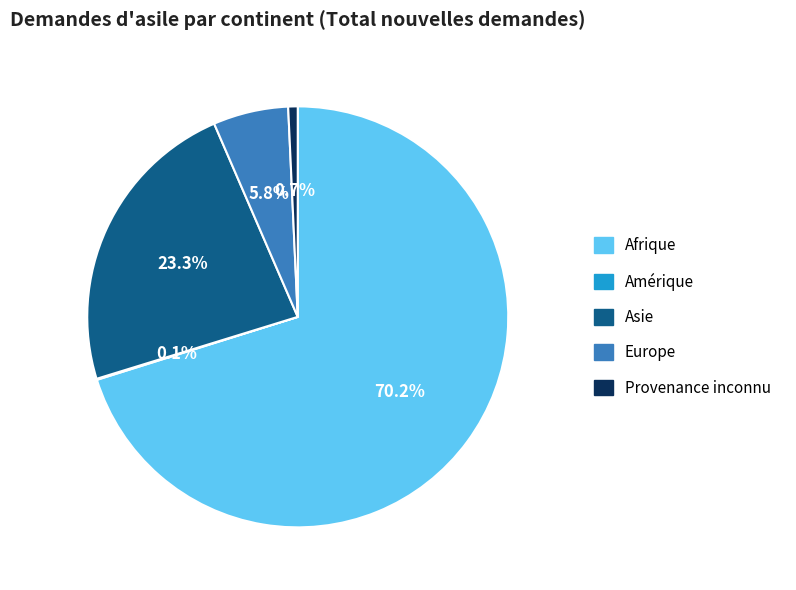

Does Asie account for over 50% of the chart?

No